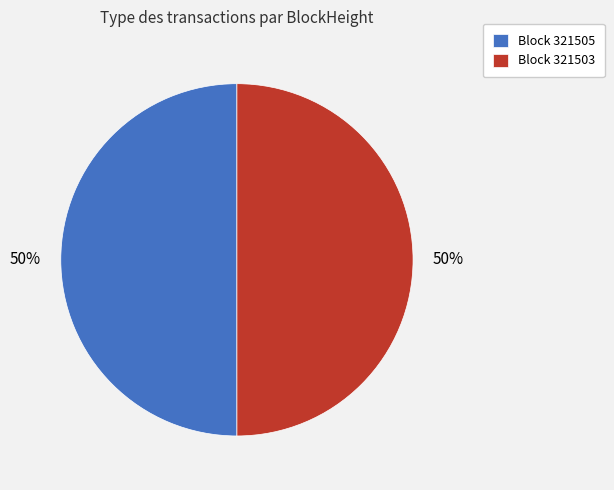

Combined, do Block 321505 and Block 321503 account for over 50%?

Yes